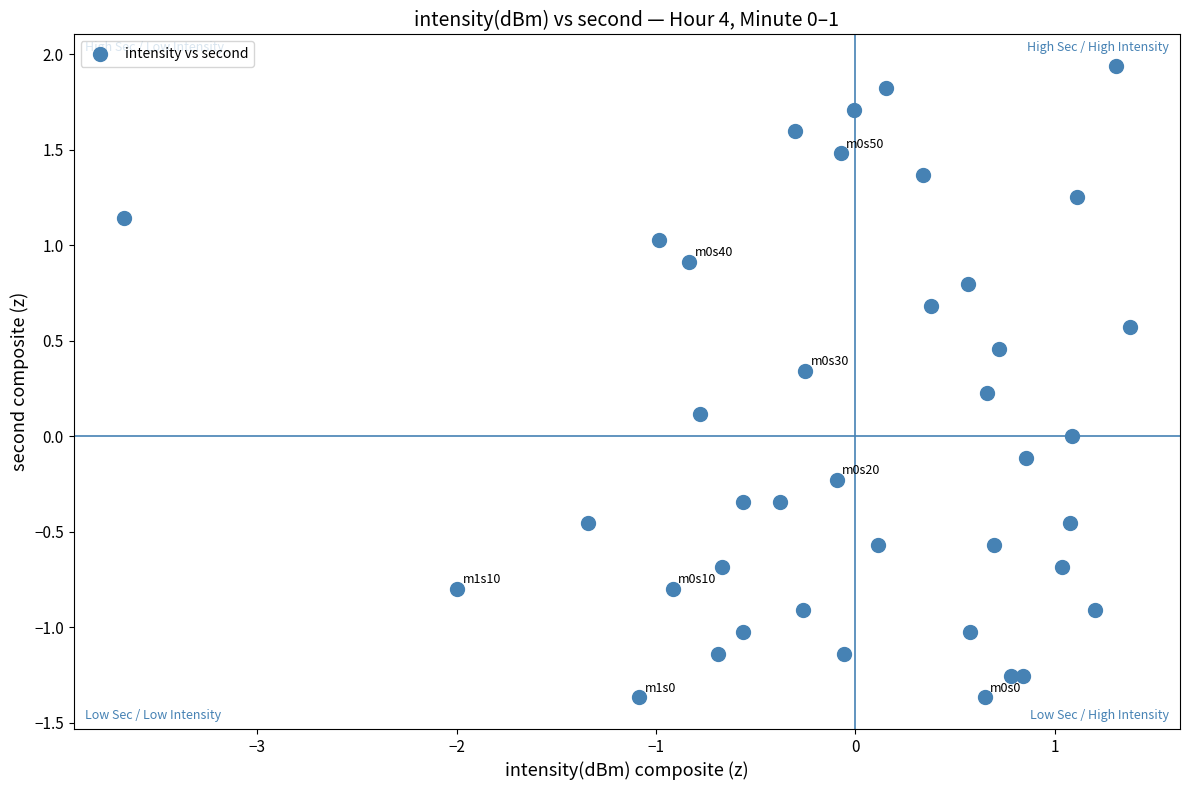

What is the range of X values (max minus min)?

5.0